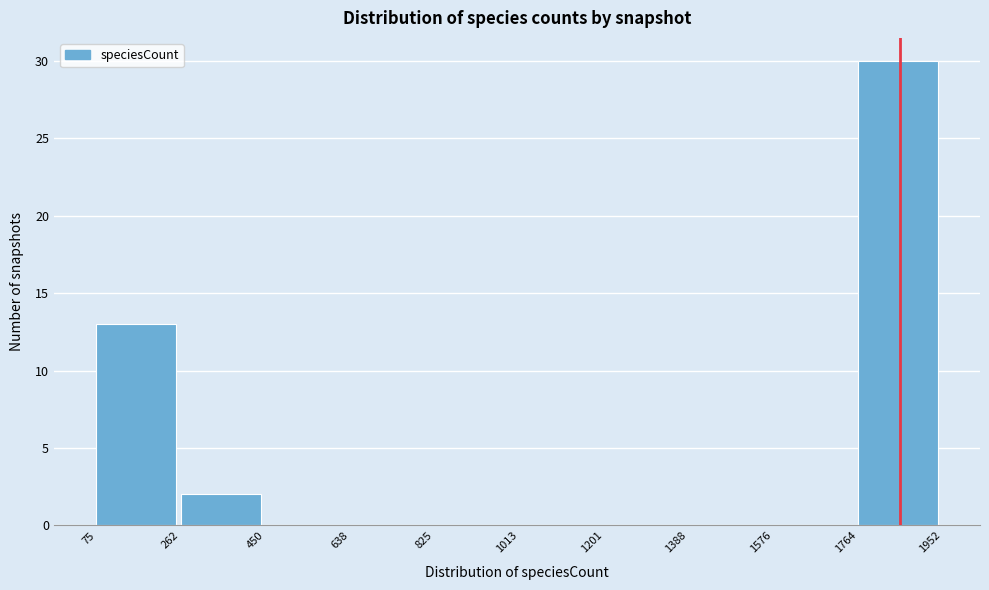

Reading left to right, transcribe this chart: for each bar, give the range it covers on the x-axis and its height. The values are not printed on the chart, so give them approximately, as read against the axis.

75 to 262: 13
262 to 450: 2
450 to 638: 0
638 to 825: 0
825 to 1013: 0
1013 to 1201: 0
1201 to 1388: 0
1388 to 1576: 0
1576 to 1764: 0
1764 to 1952: 30